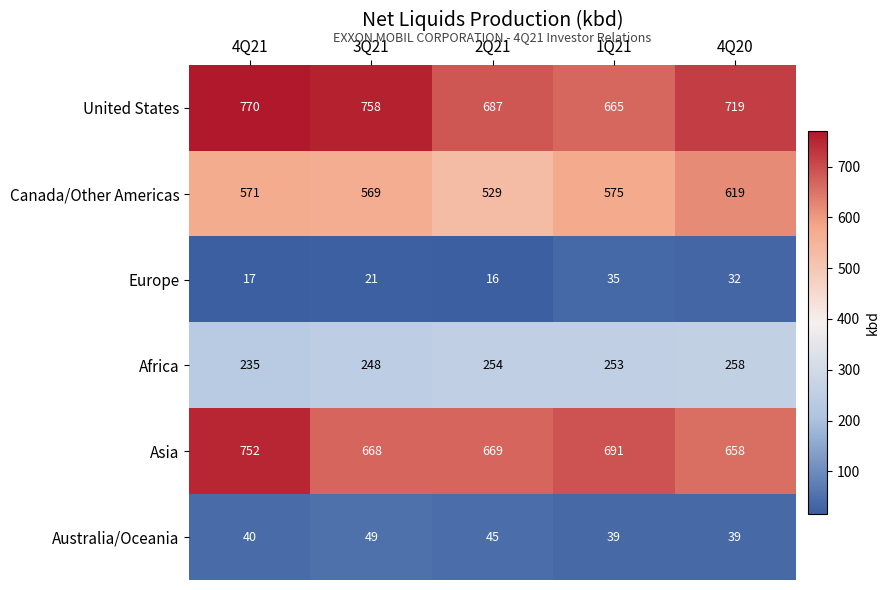

What is the sum of the Canada/Other Americas values at 2Q21 and 3Q21?

1098